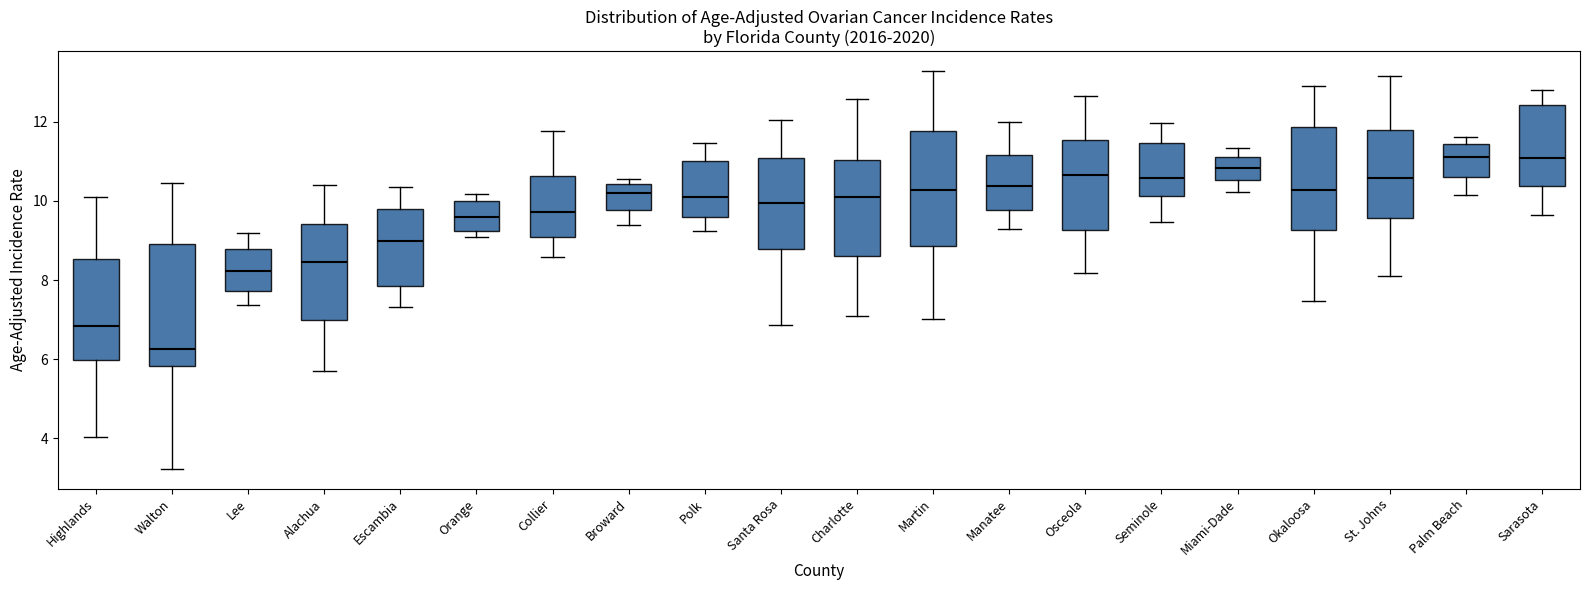

Where does the median line of the box for Sarasota sit on the y-axis? The values are not printed on the chart, so give them approximately, as read against the axis.

11.0